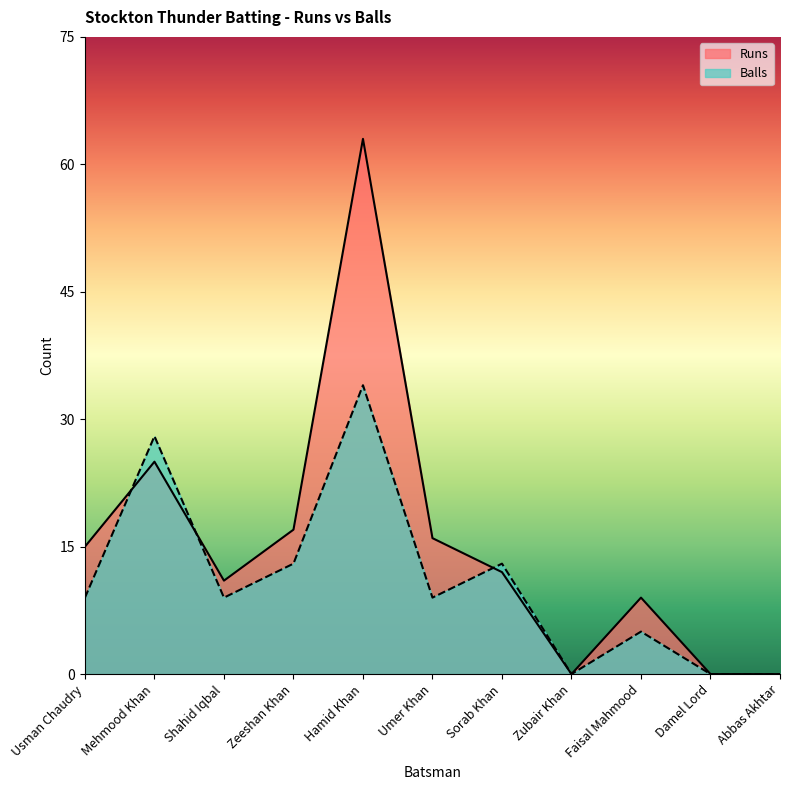

Reading left to right, transcribe all the data shown in this chart.

Runs: 15	25	11	17	63	16	12	0	9	0	0
Balls: 9	28	9	13	34	9	13	0	5	0	0